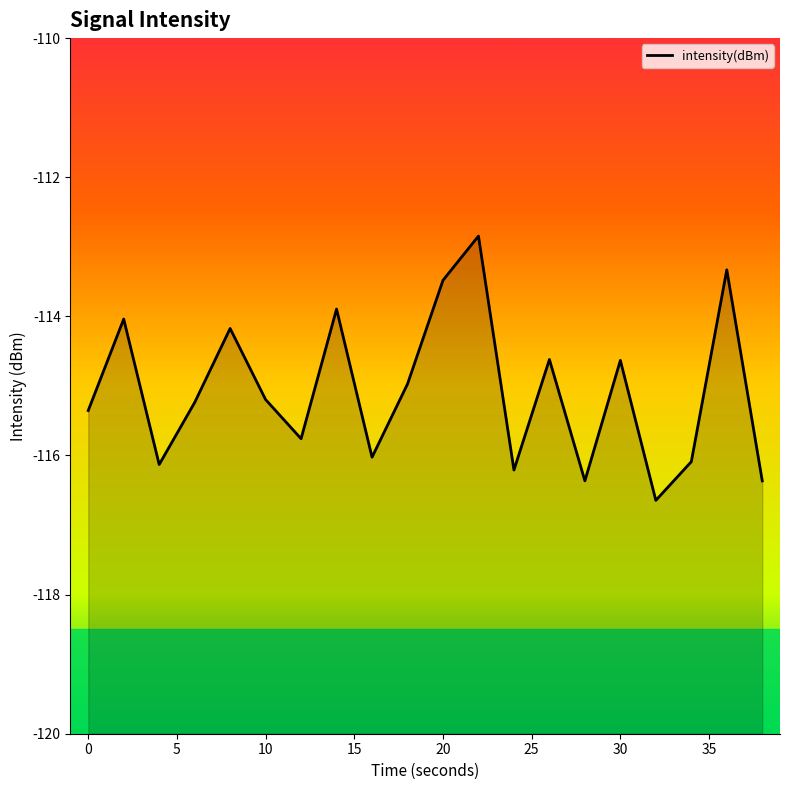

What is the difference between the maximum and second lowest values?

3.5